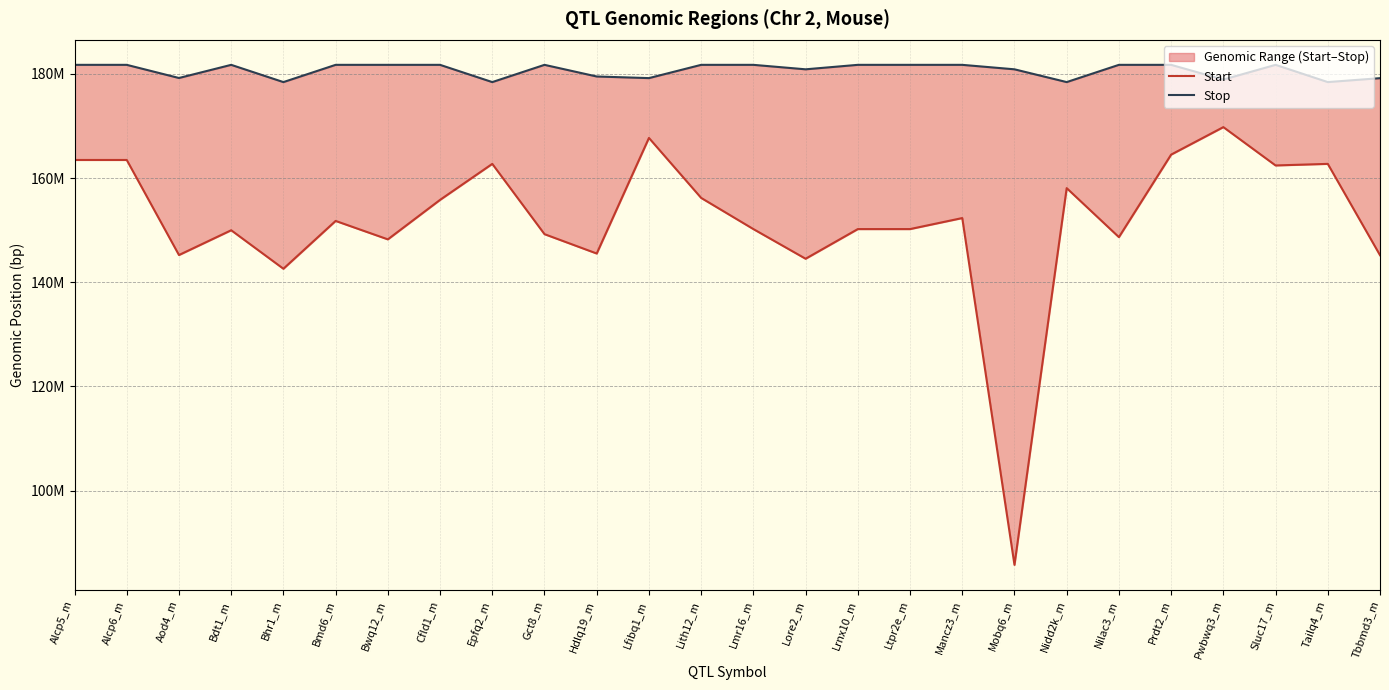

True or false: Start has a value of 155823920 at Cfld1_m.

True